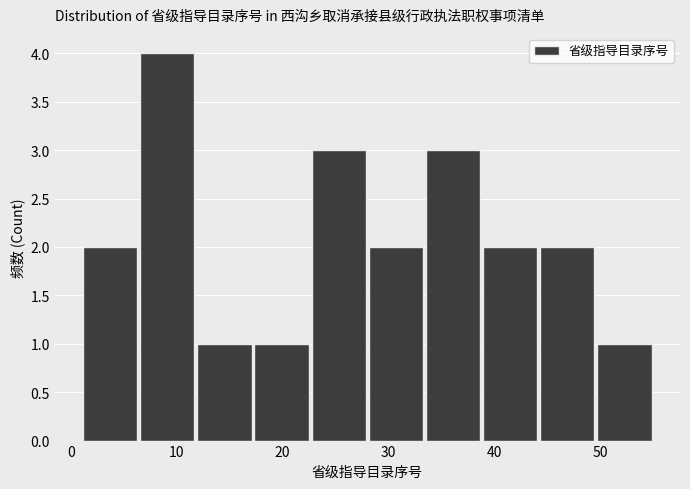

Reading left to right, transcribe this chart: for each bar, give the range it covers on the x-axis and its height. Neither the bar edges nor the heights are printed on the chart, so give them approximately, as read against the axes.

1.0 to 6.4: 2
6.4 to 11.8: 4
11.8 to 17.2: 1
17.2 to 22.6: 1
22.6 to 28.0: 3
28.0 to 33.4: 2
33.4 to 38.8: 3
38.8 to 44.2: 2
44.2 to 49.6: 2
49.6 to 55.0: 1